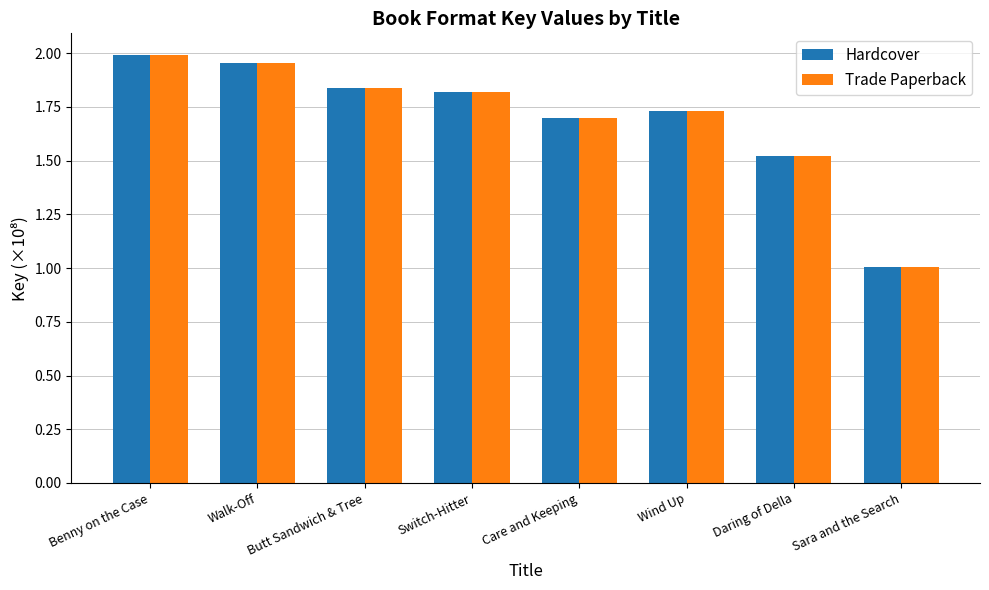

What is the label of the 8th bar from the left?

Sara and the Search